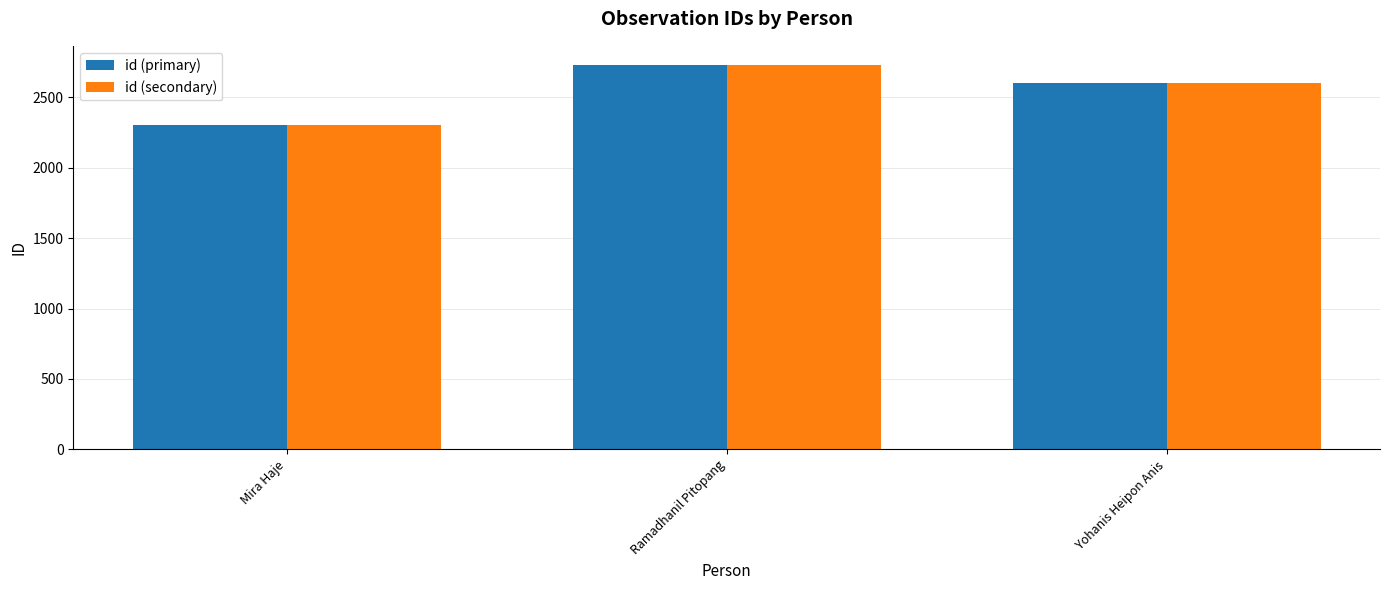

What is the value of the id (primary) bar at the 1st from the left?

2305